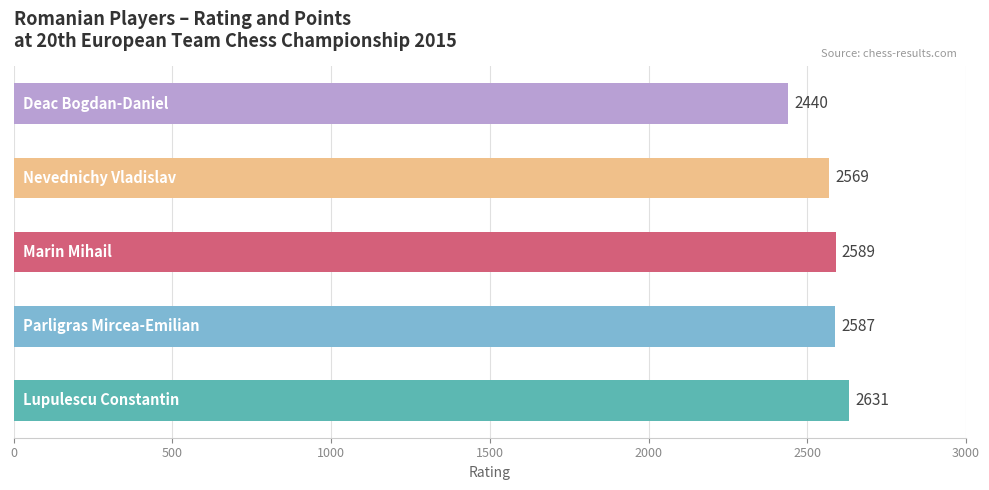

What is the sum of all values?

12816